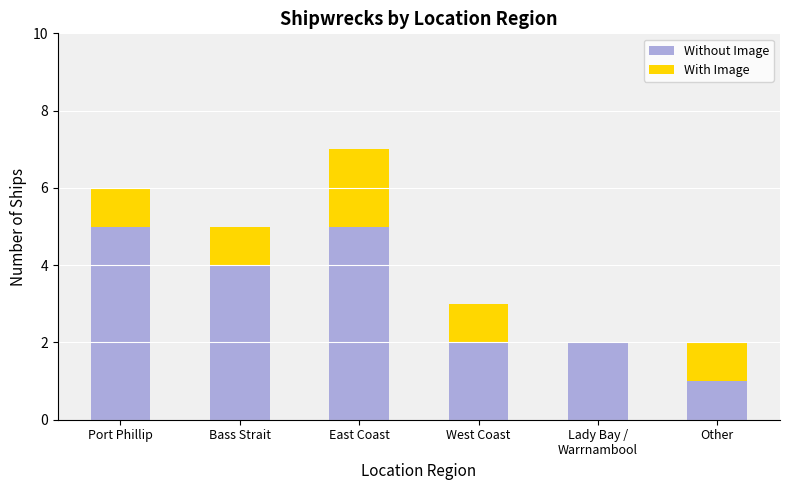

What is the total value across all series at West Coast?

3